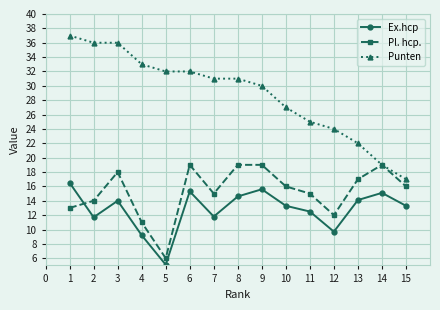

Where is the first local minimum for Ex.hcp?

2